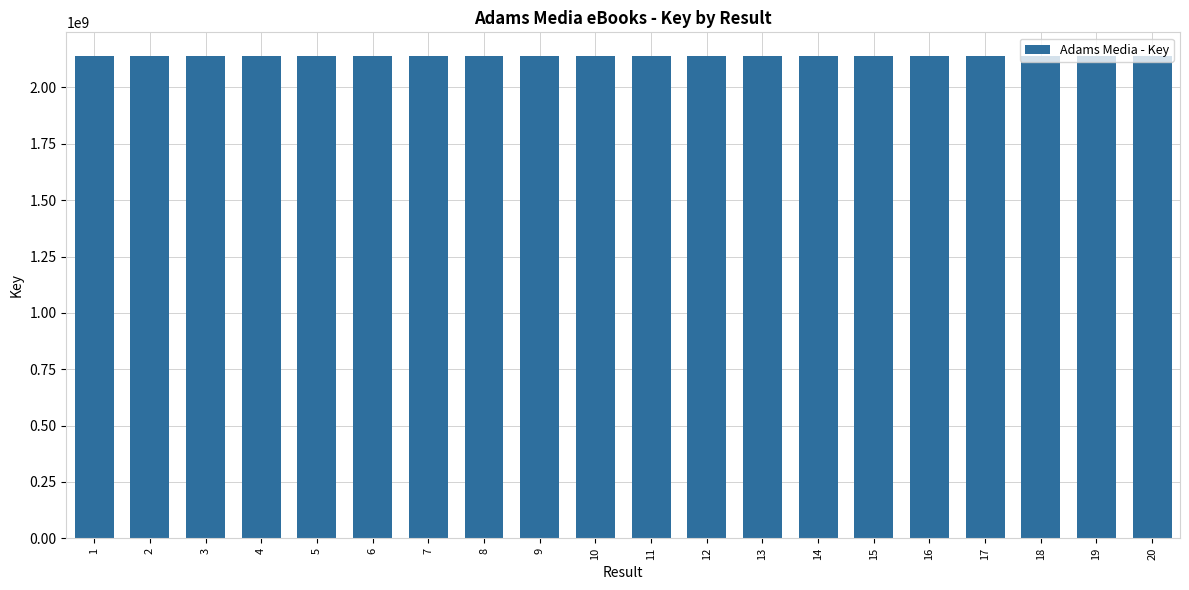

What is the sum of the values at 2 and 16?

4275375890